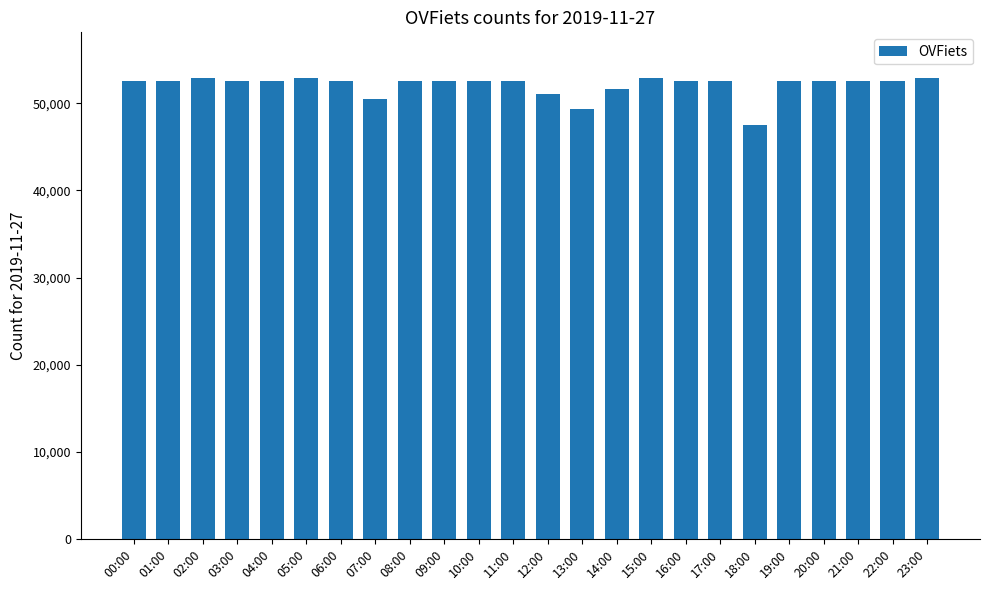

Is it true that the value at 14:00 is 21727?

False